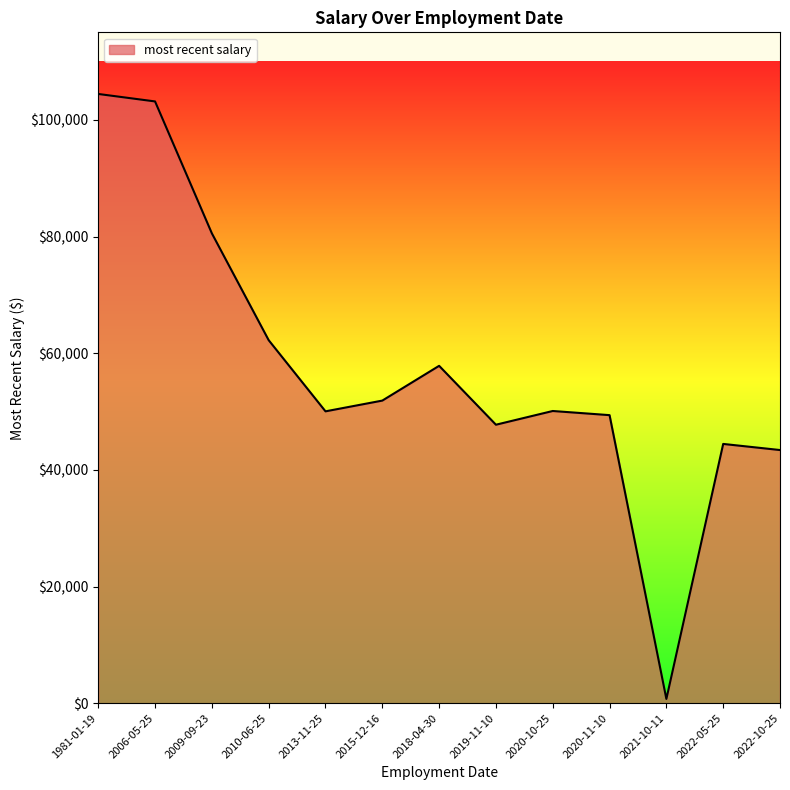

Where does the data first go above 50086?

1981-01-19